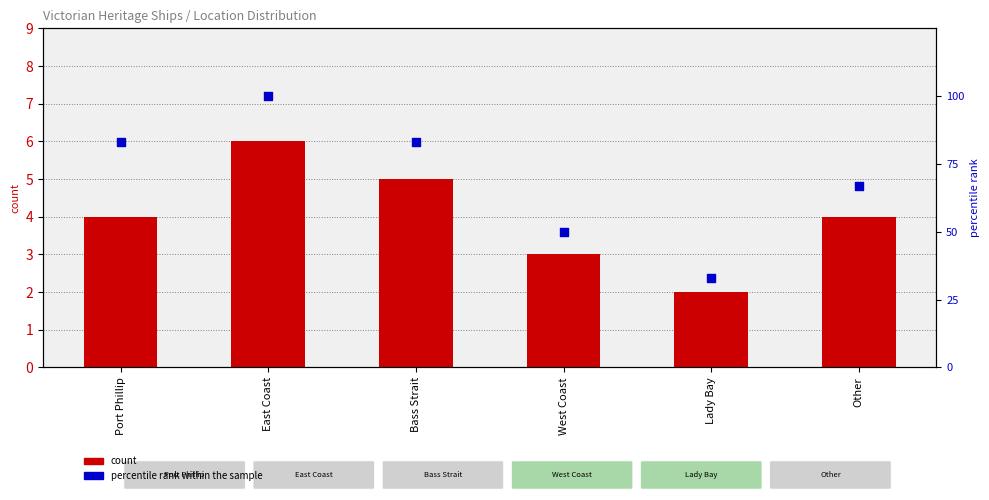

Is the value of count at Lady Bay greater than the value of percentile rank within the sample at Lady Bay?

No